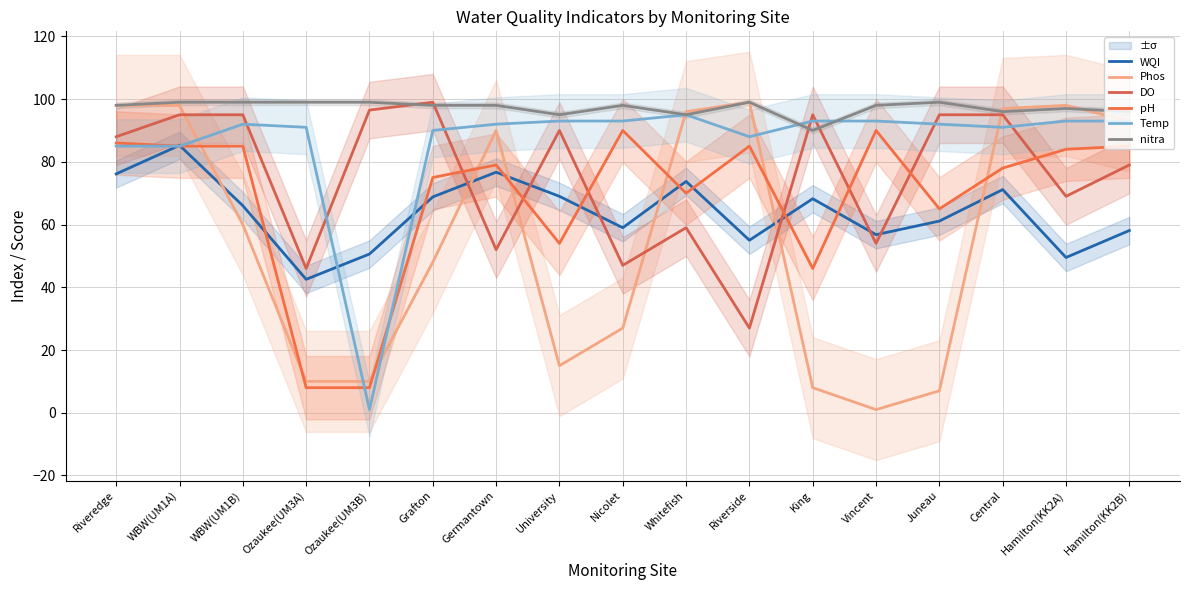

What is the spread (max minus min) of values at University?

80.0